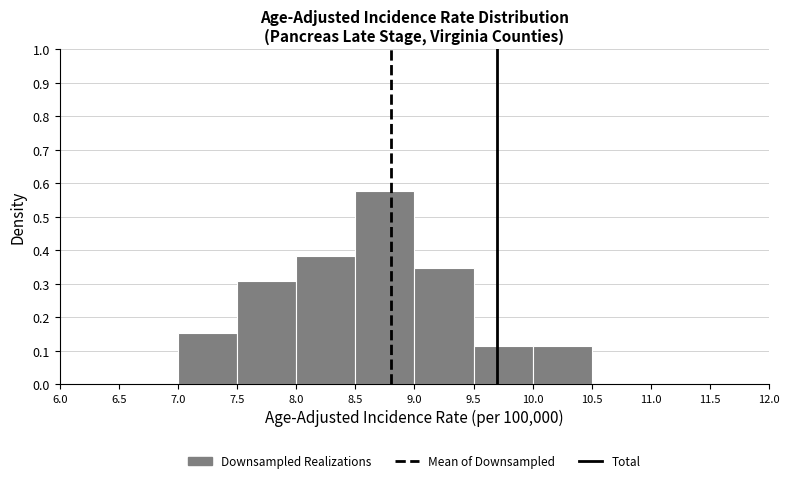

Which range on the x-axis has the tallest bar?

8.5 to 9.0